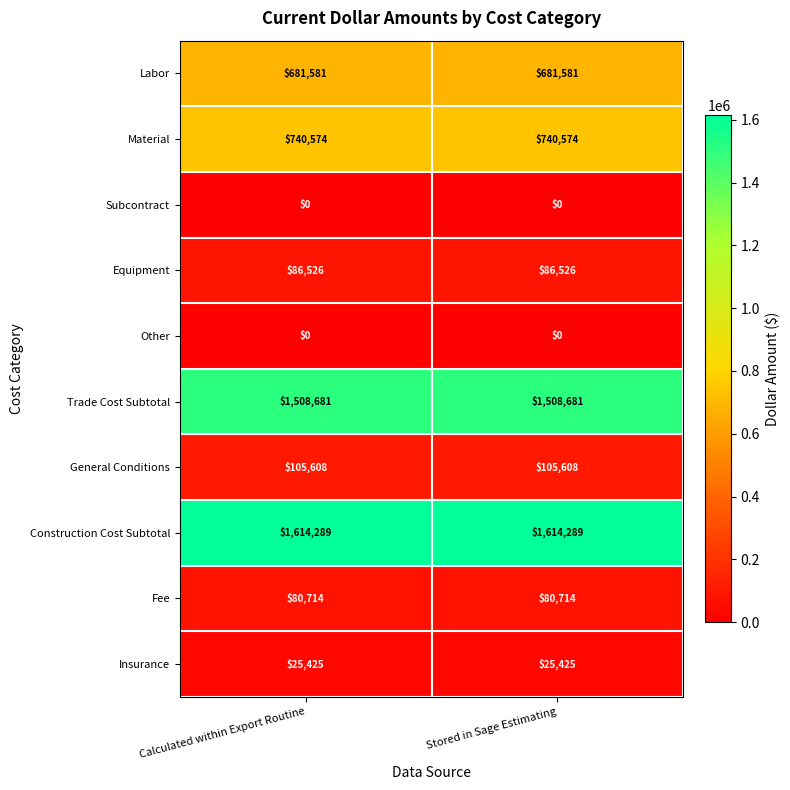

At how many categories does at least one series exceed 1275621?

2